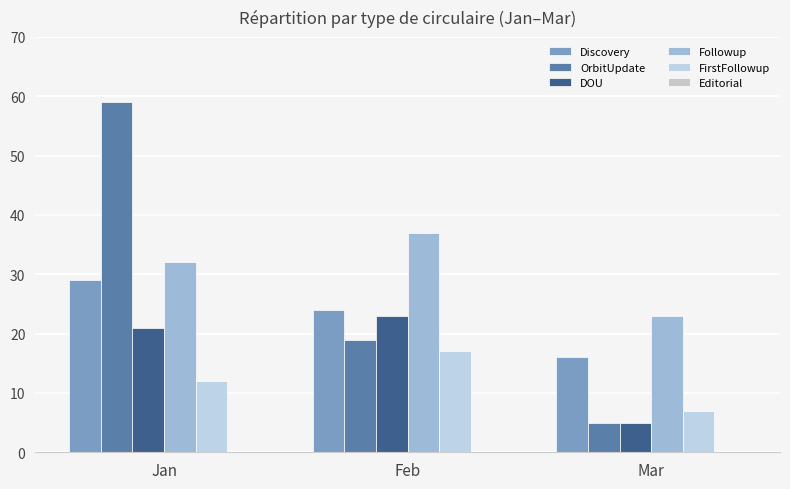

At Jan, list the series in order from smallest to largest.

FirstFollowup, DOU, Discovery, Followup, OrbitUpdate